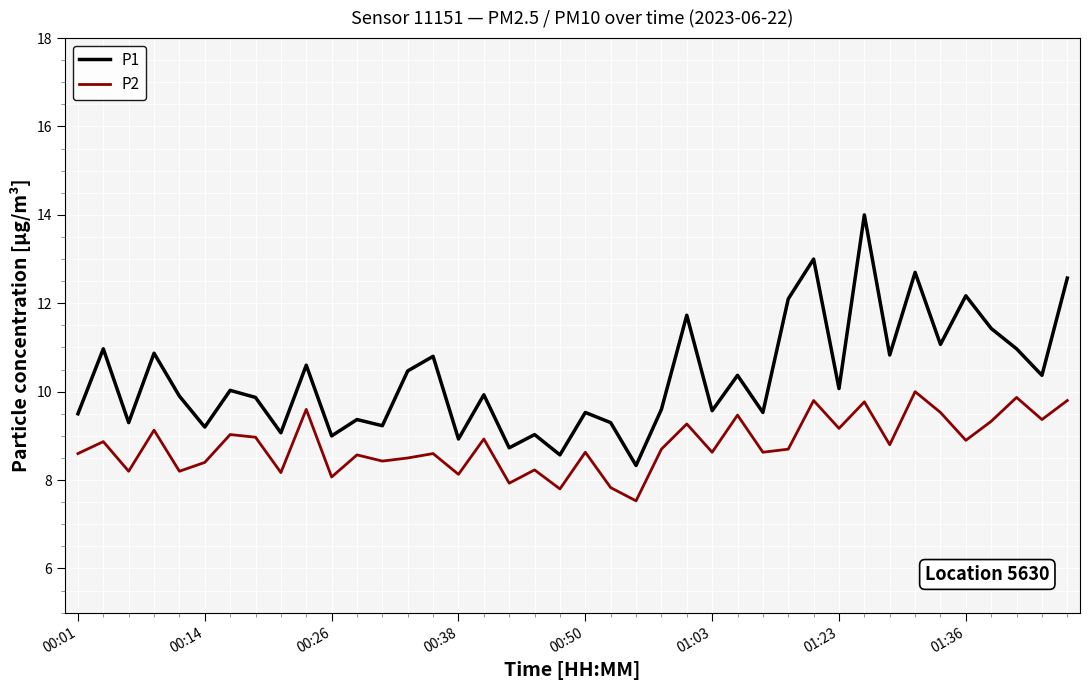

What is the difference between the maximum and minimum values in the P1 series?

5.7